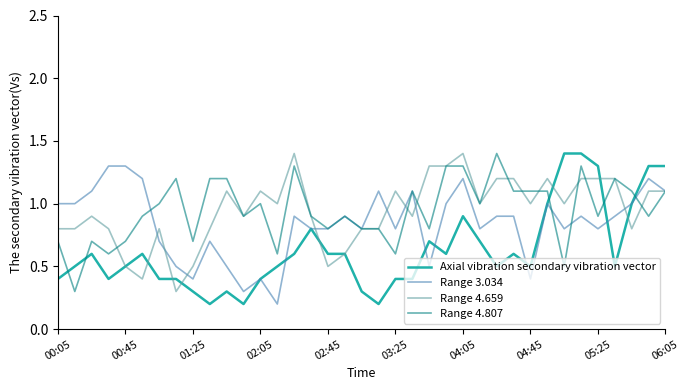

What is the highest value of the Axial vibration secondary vibration vector series?

1.4